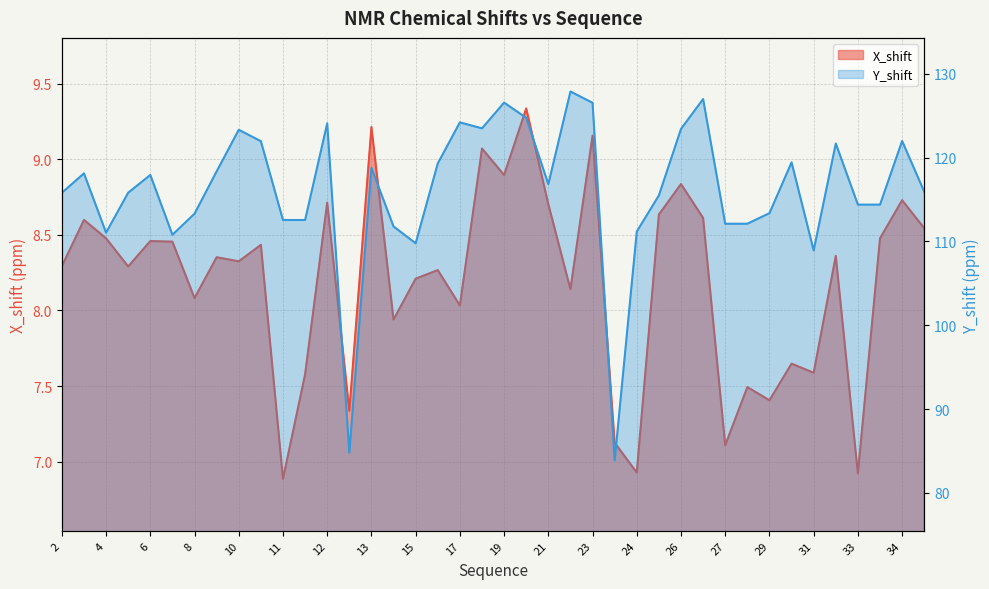

Where does the X_shift series first go above 8?

2